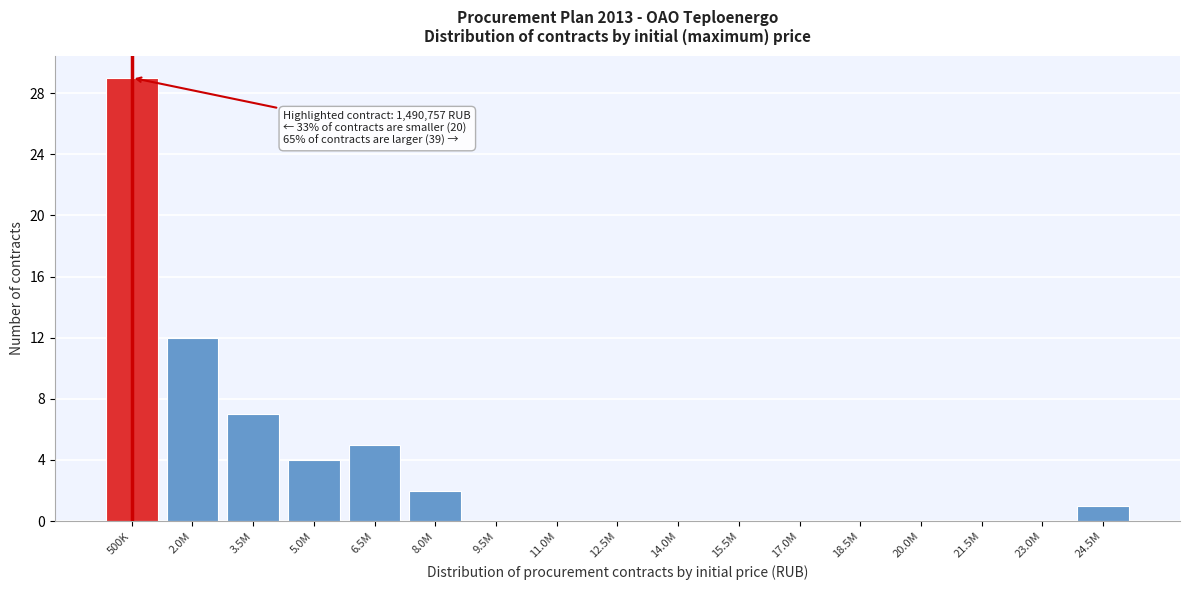

Reading right to left, list all the values displayed in this chart.

24.5M=1	23.0M=0	21.5M=0	20.0M=0	18.5M=0	17.0M=0	15.5M=0	14.0M=0	12.5M=0	11.0M=0	9.5M=0	8.0M=2	6.5M=5	5.0M=4	3.5M=7	2.0M=12	500K=29